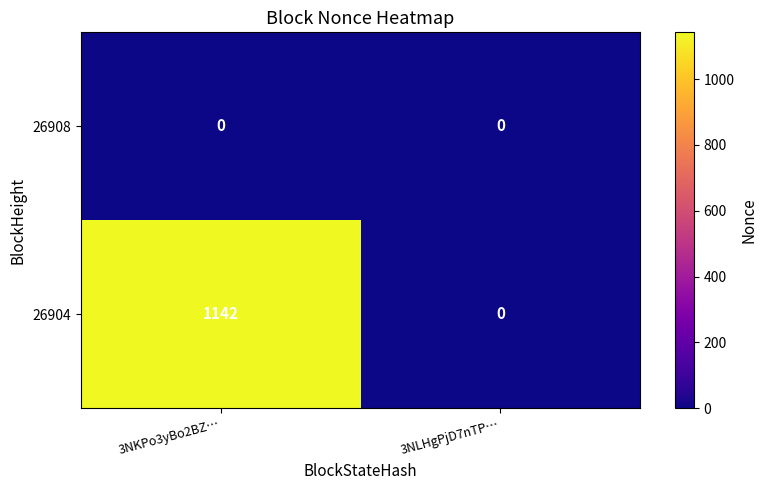

Which label corresponds to the largest value in the chart?

3NKPo3yBo2BZ…